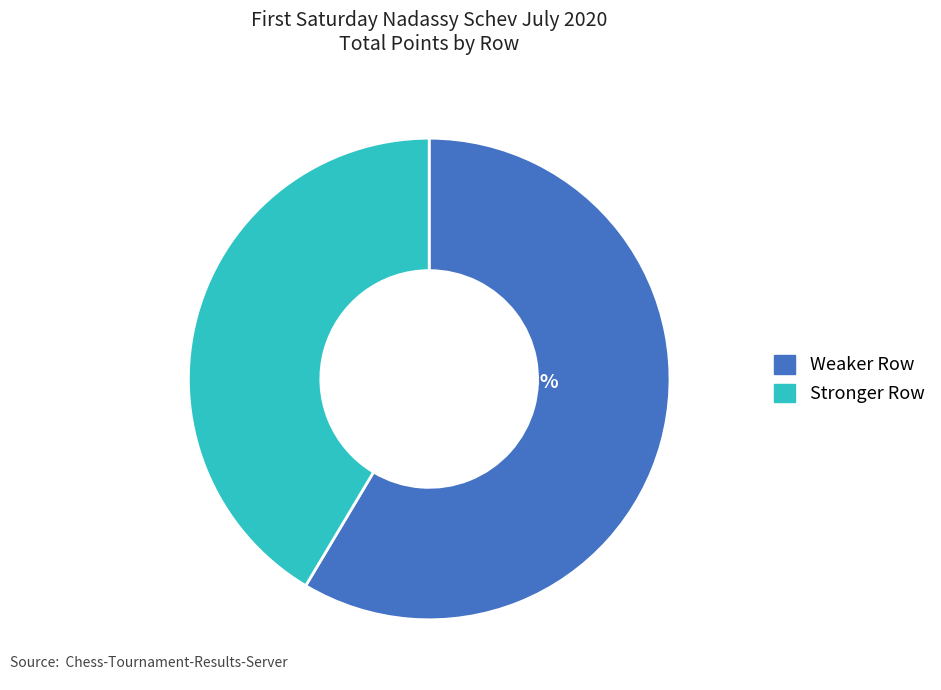

To the nearest percent, what is the difference between the largest and smallest slice percentages?

17%